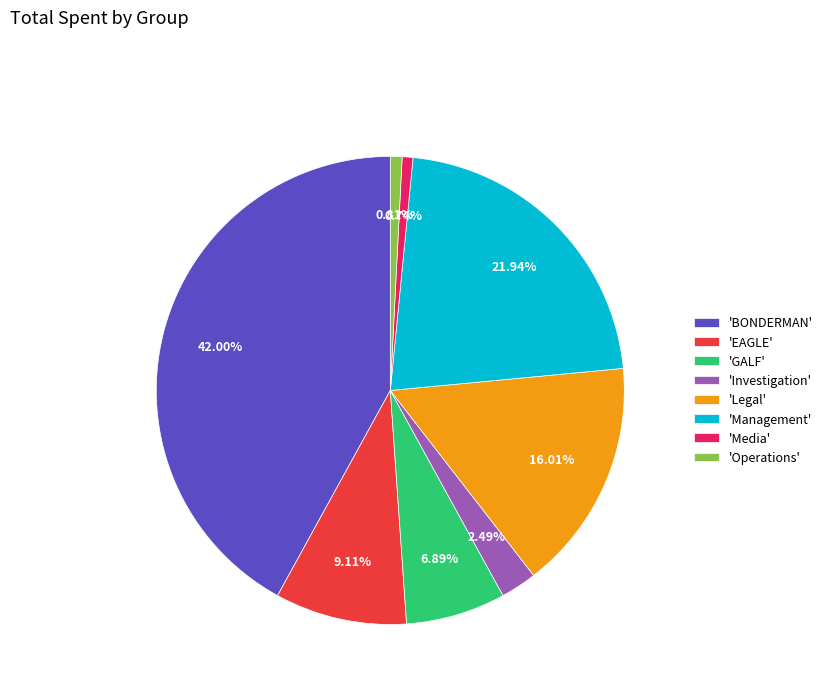

Which slice is the largest?

'BONDERMAN'